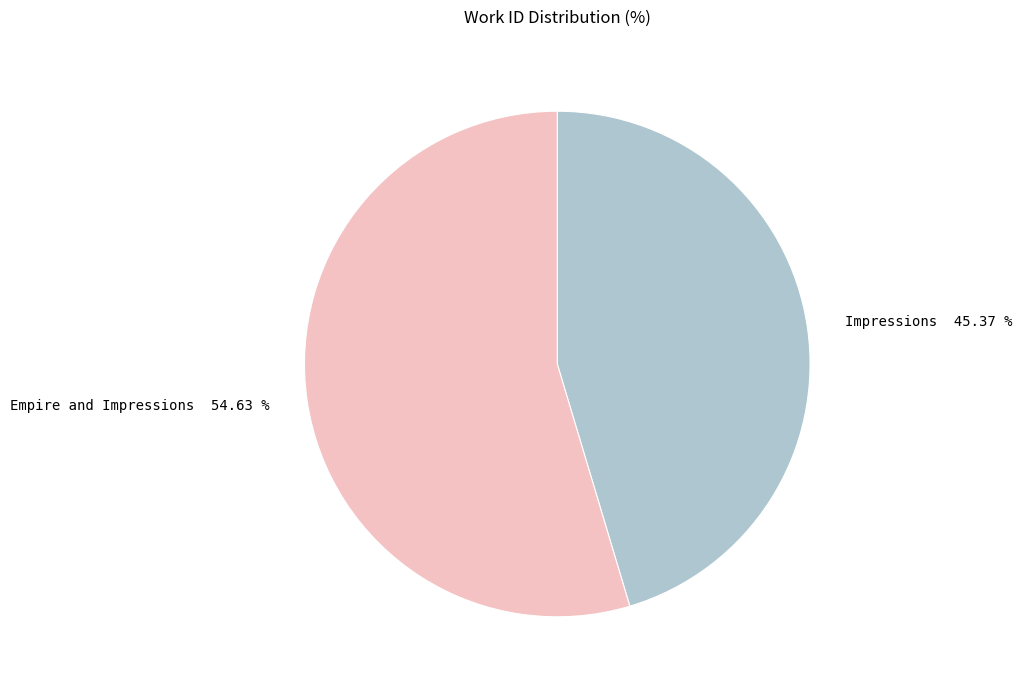

What is the largest slice in the pie chart?

Empire and Impressions